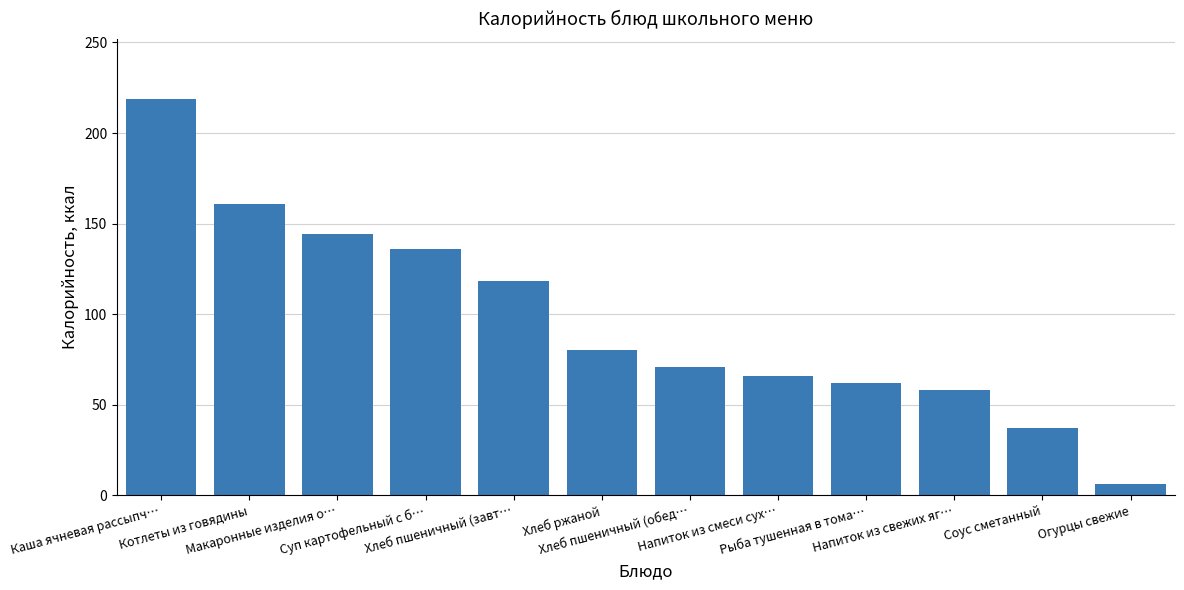

Which label corresponds to the smallest value in the chart?

Огурцы свежие